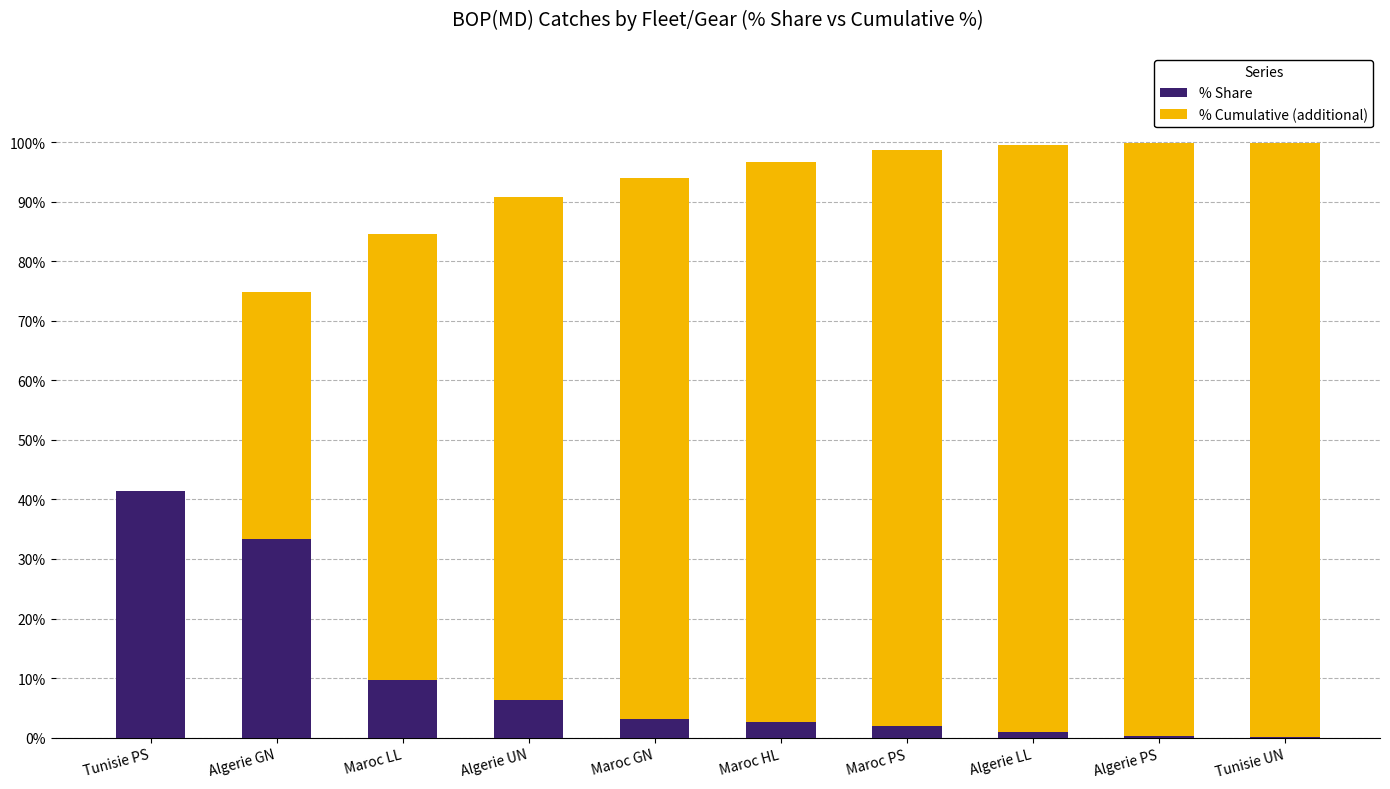

What is the sum of the % Share values at Algerie GN and Tunisie UN?

33.5